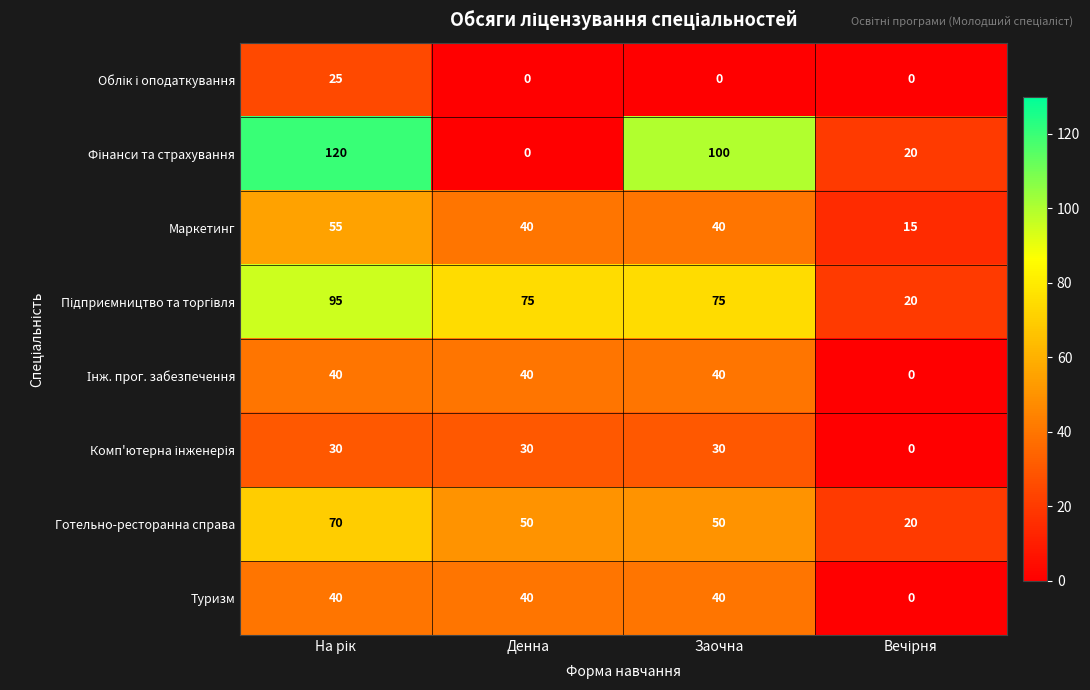

Is it true that Маркетинг equals 59 at Денна?

False